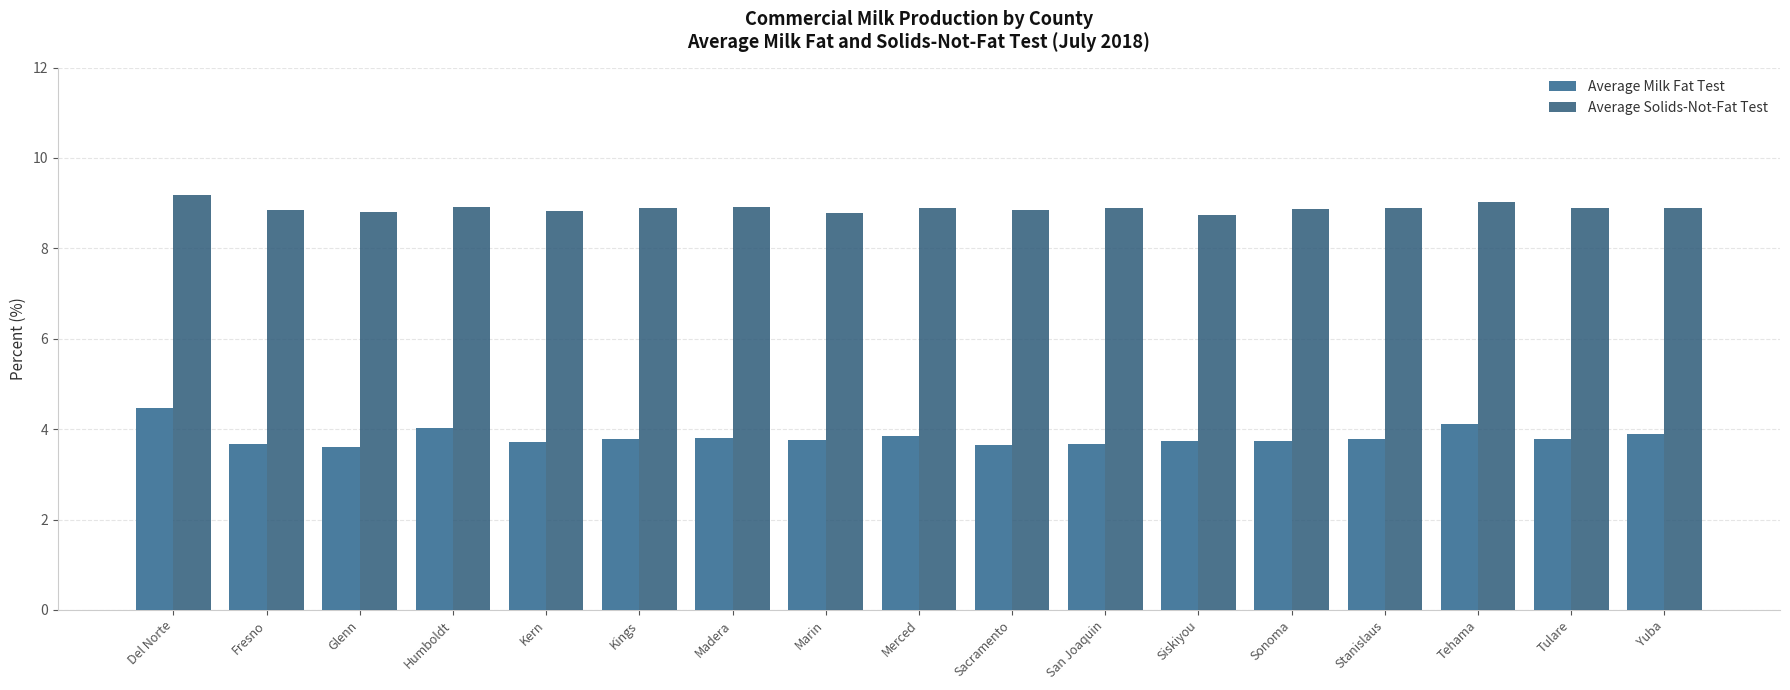

What is the average value of the Average Solids-Not-Fat Test series?

8.9